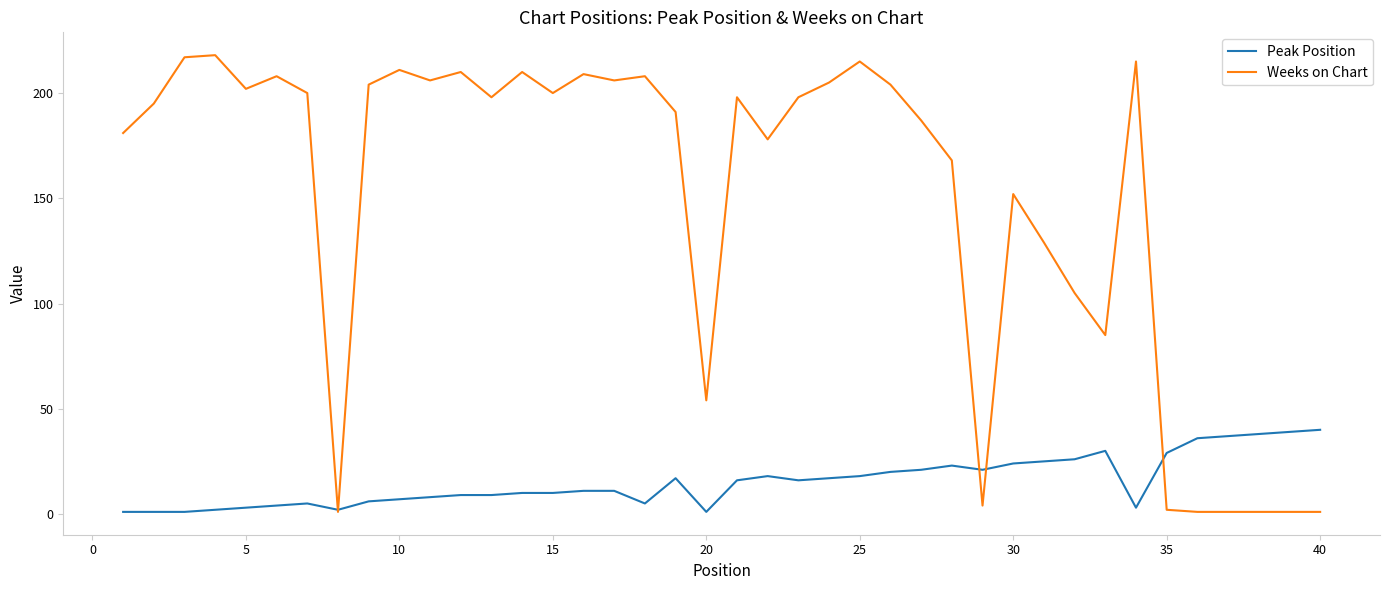

Does the chart display data point markers on the line(s)?

No